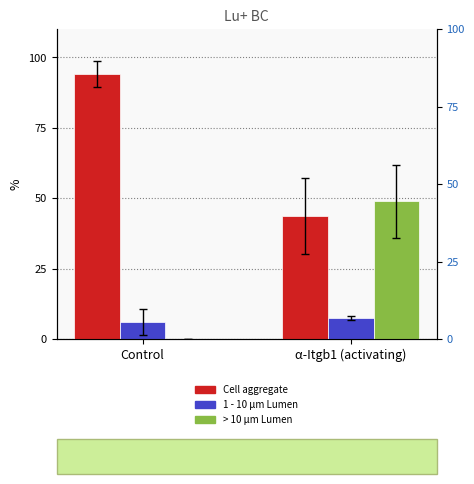

Rank the series at α-Itgb1 (activating) from highest to lowest value.

> 10 μm Lumen, Cell aggregate, 1 - 10 μm Lumen